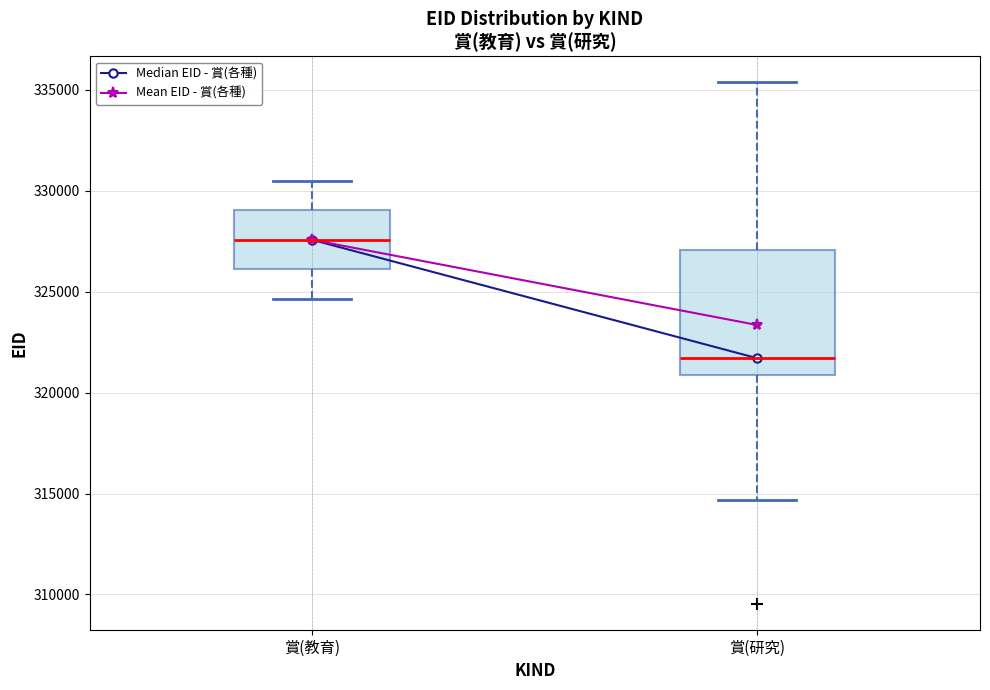

Which box has the highest median line?

賞(教育)